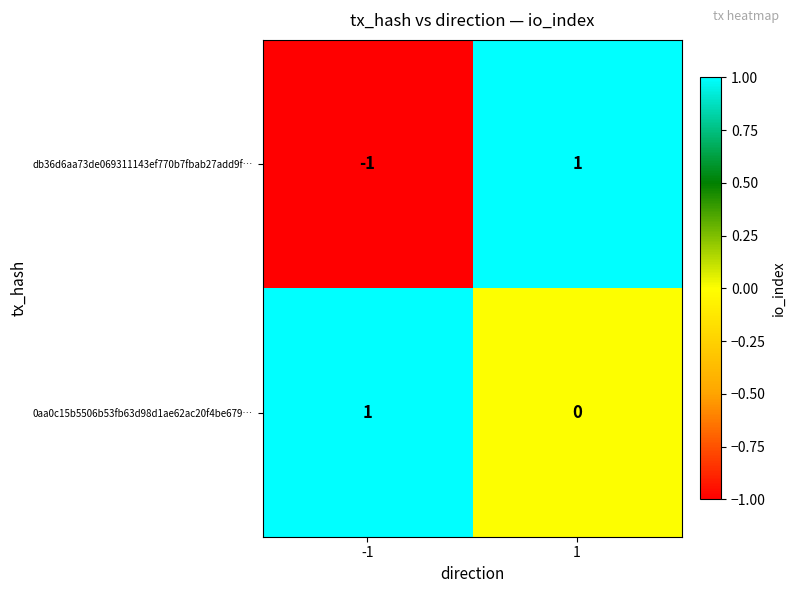

The value of 0aa0c15b5506b53fb63d98d1ae62ac20f4be679… at -1 is 2. True or false?

False